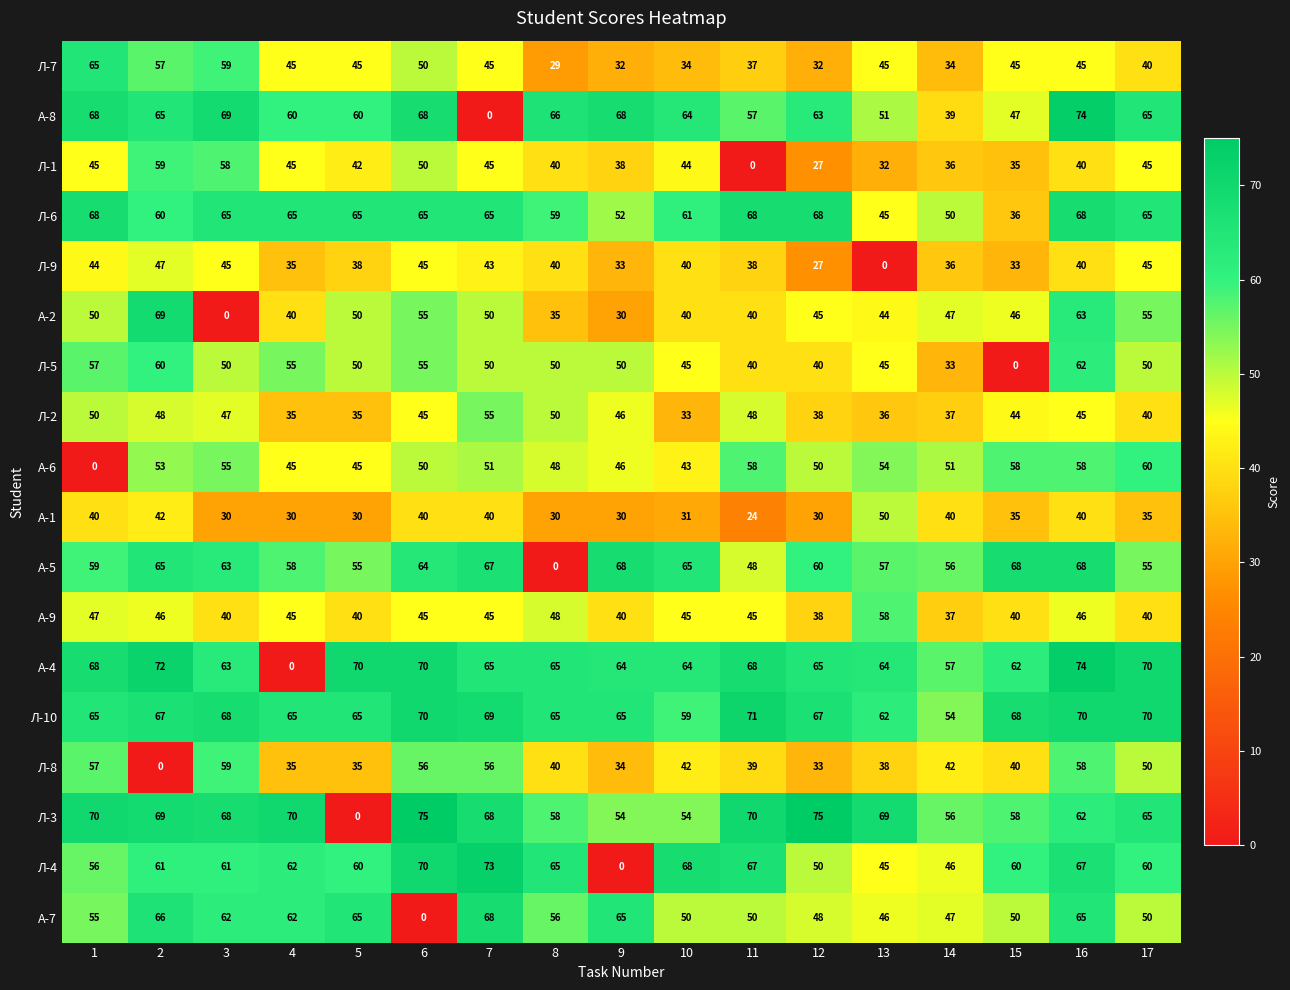

What is the difference between the А-6 values at 7 and 15?

7